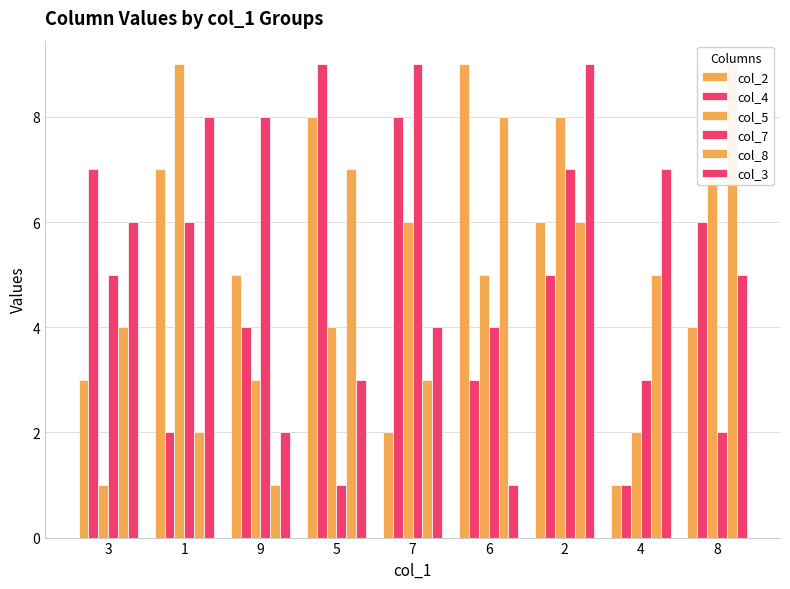

At how many categories does at least one series exceed 7?

7